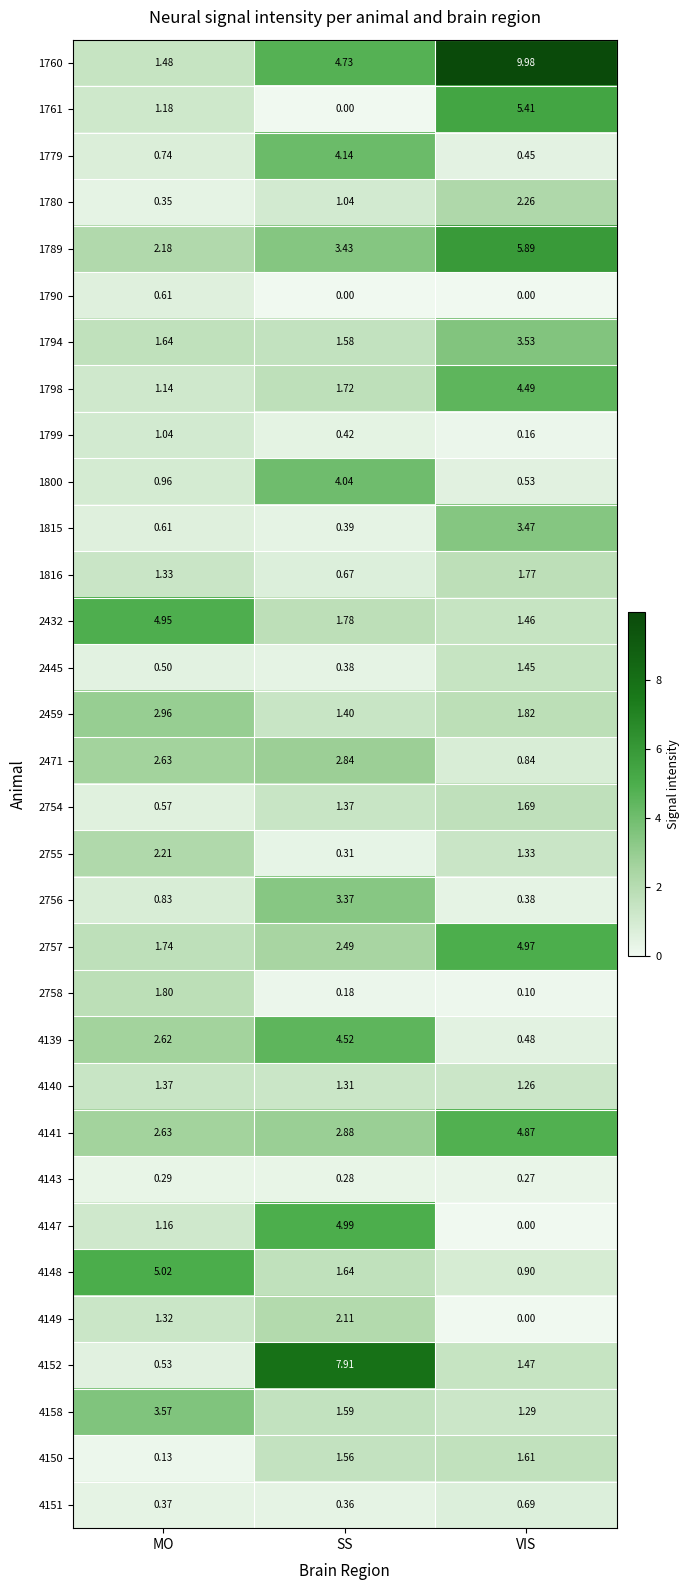

What is the maximum value shown in the chart?

10.0